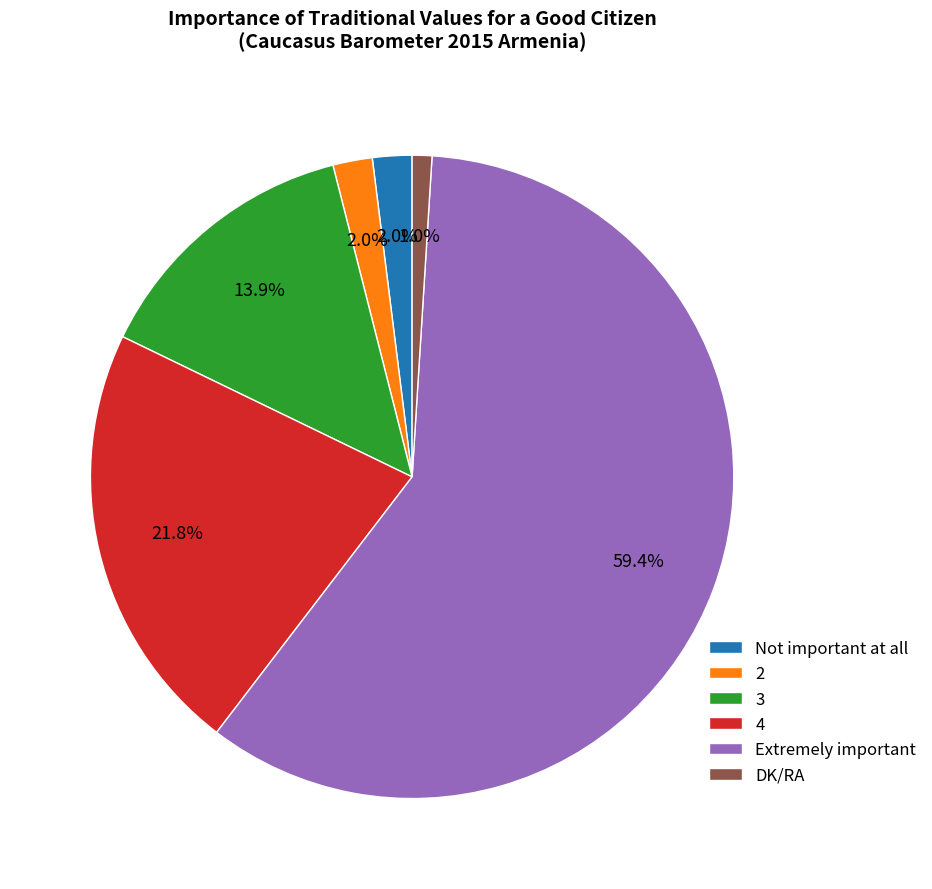

Approximately how many times larger is the value at 4 compared to 3?

1.6